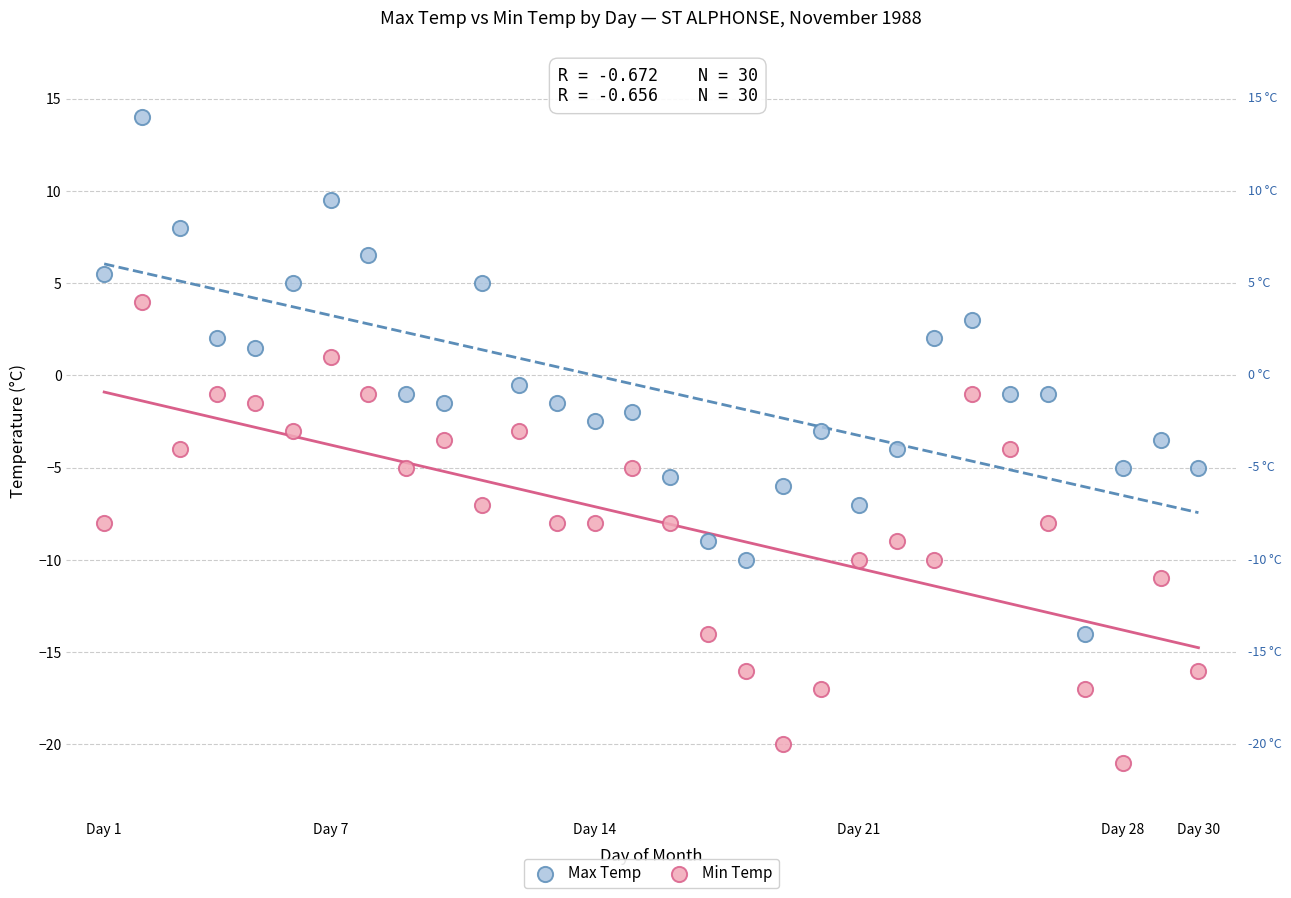

What is the X range (max minus min) for the scatter plot?

29.0